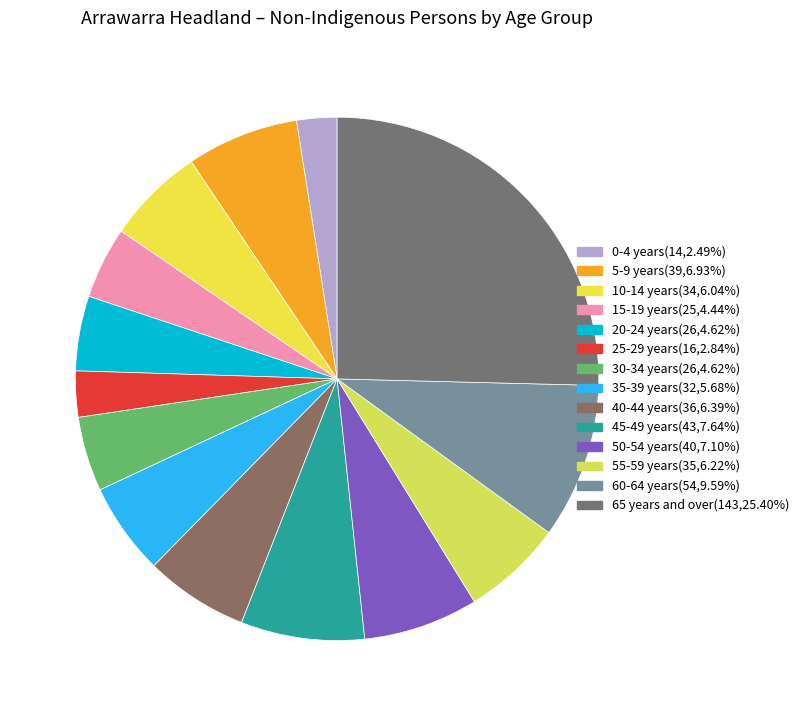

Does 55-59 years represent more than half of the total?

No